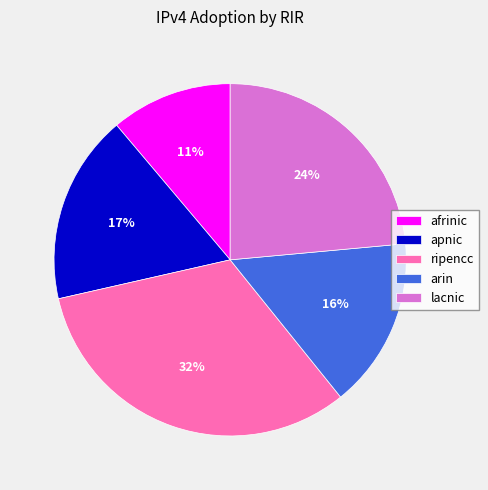

Is it true that apnic is 28% of the pie?

False